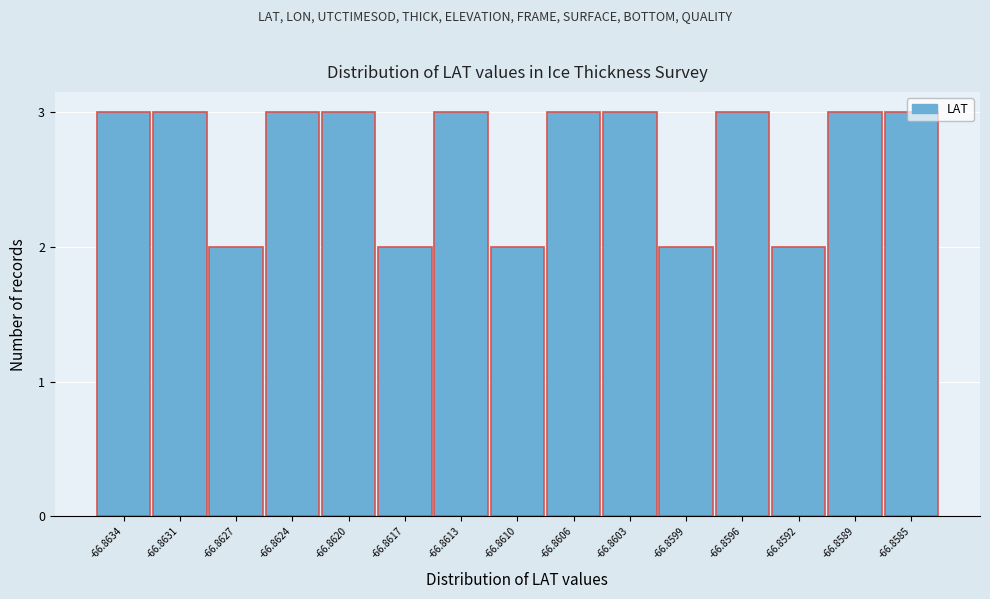

What is the sum of all values?

40